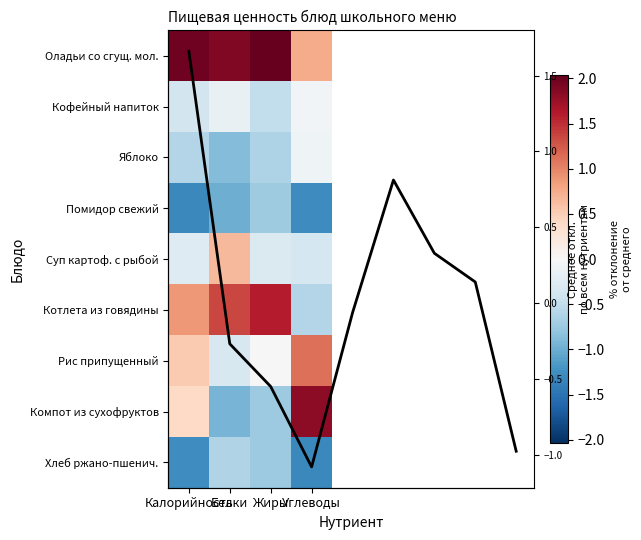

Is the value of Суп картоф. с рыбой at Углеводы greater than the value of Котлета из говядины at Углеводы?

Yes